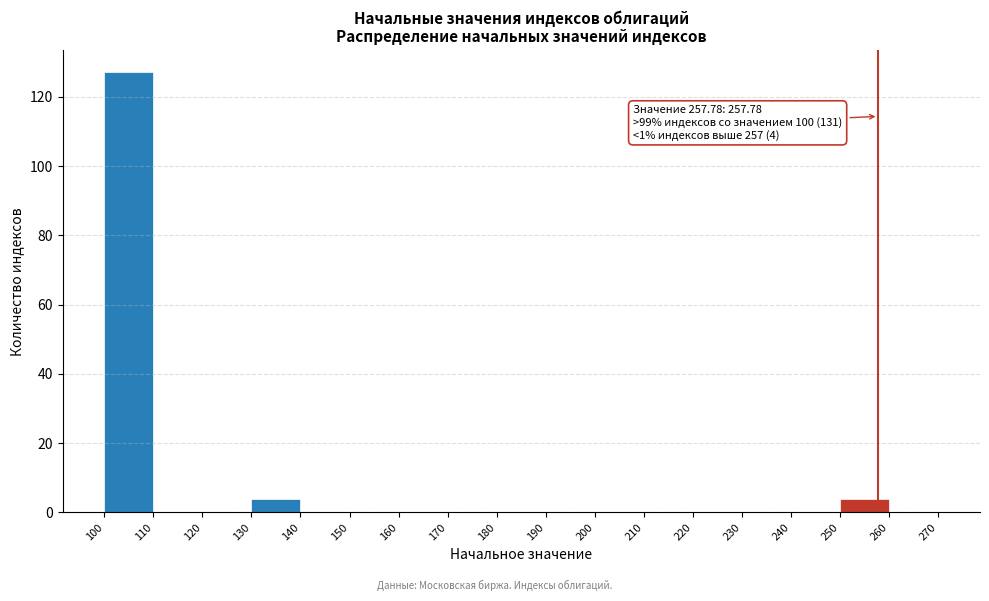

Which range on the x-axis has the tallest bar?

100 to 110